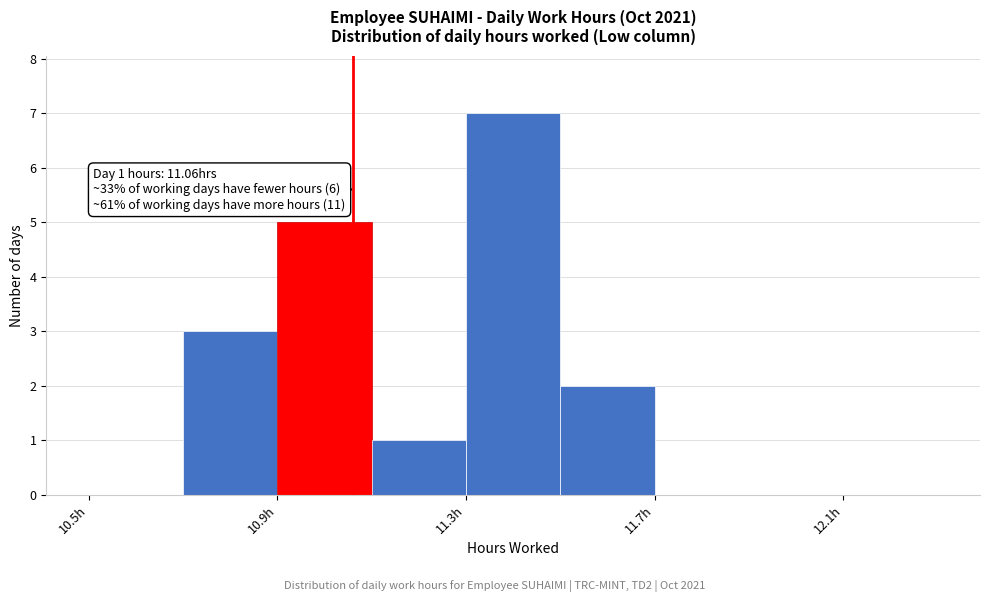

Which range on the x-axis has the tallest bar?

11.3 to 11.5